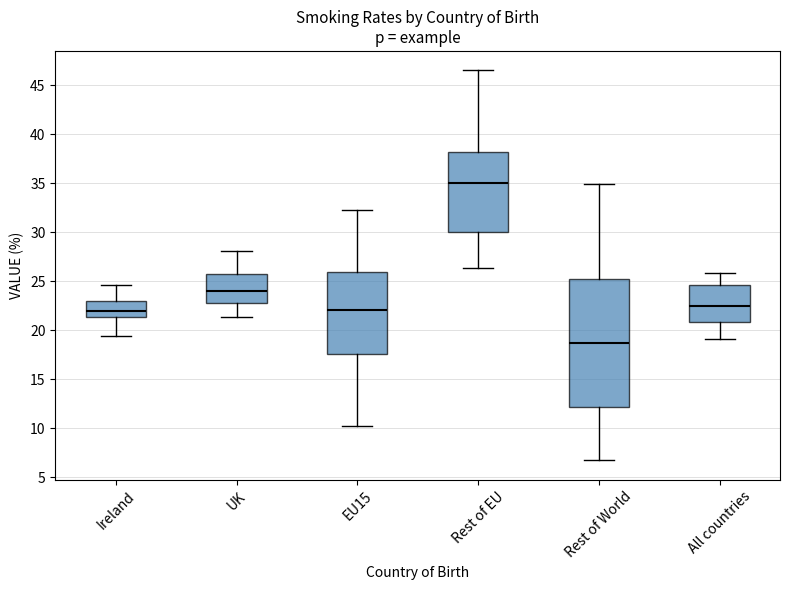

Reading left to right, transcribe this box plot: for each box, give where its median line is, the range the box spans, and where its two whiskers end, as read against the y-axis. The values are not printed on the chart, so give them approximately, as read against the axis.

Ireland: median 22.0, box 21.5 to 23.0, whiskers 19.5 to 24.5
UK: median 24.0, box 22.5 to 25.5, whiskers 21.5 to 28.0
EU15: median 22.0, box 17.5 to 26.0, whiskers 10.0 to 32.5
Rest of EU: median 35.0, box 30.0 to 38.0, whiskers 26.5 to 46.5
Rest of World: median 18.5, box 12.0 to 25.0, whiskers 6.5 to 35.0
All countries: median 22.5, box 21.0 to 24.5, whiskers 19.0 to 26.0